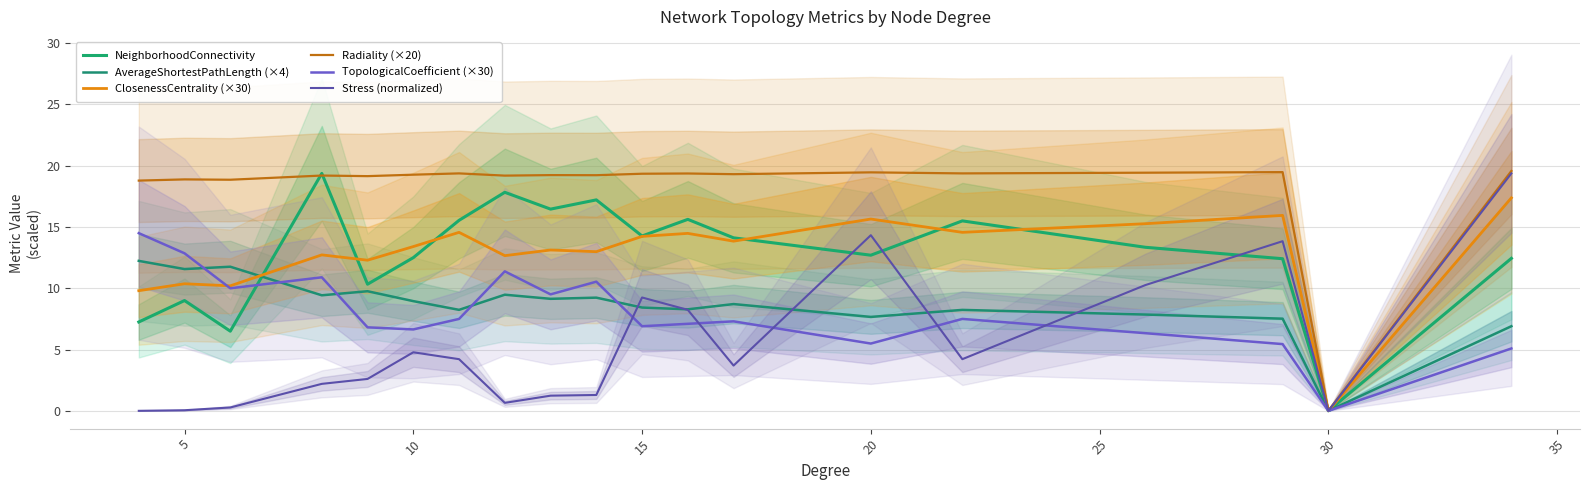

At which label is NeighborhoodConnectivity closest to 9?

5